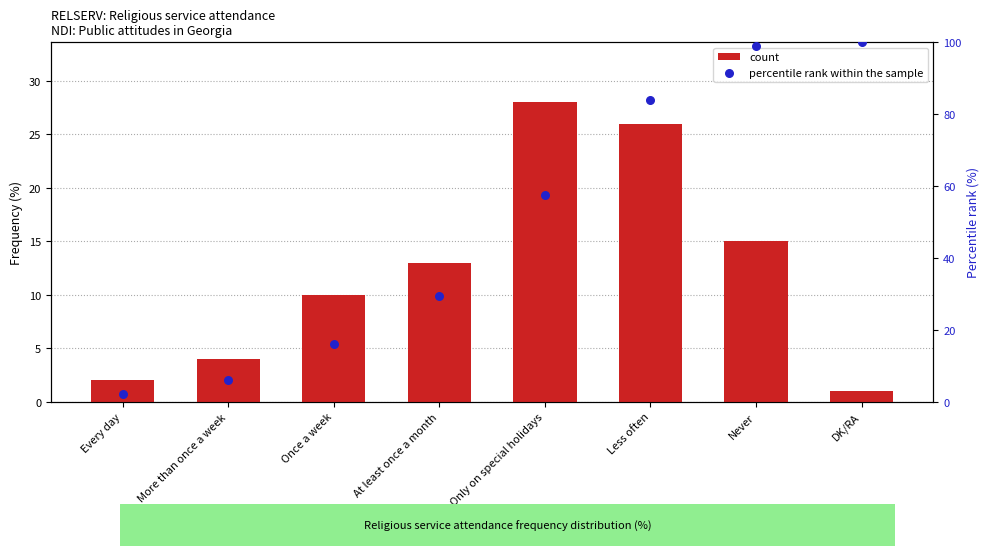

Which series has the widest spread of Y values?

percentile rank within the sample